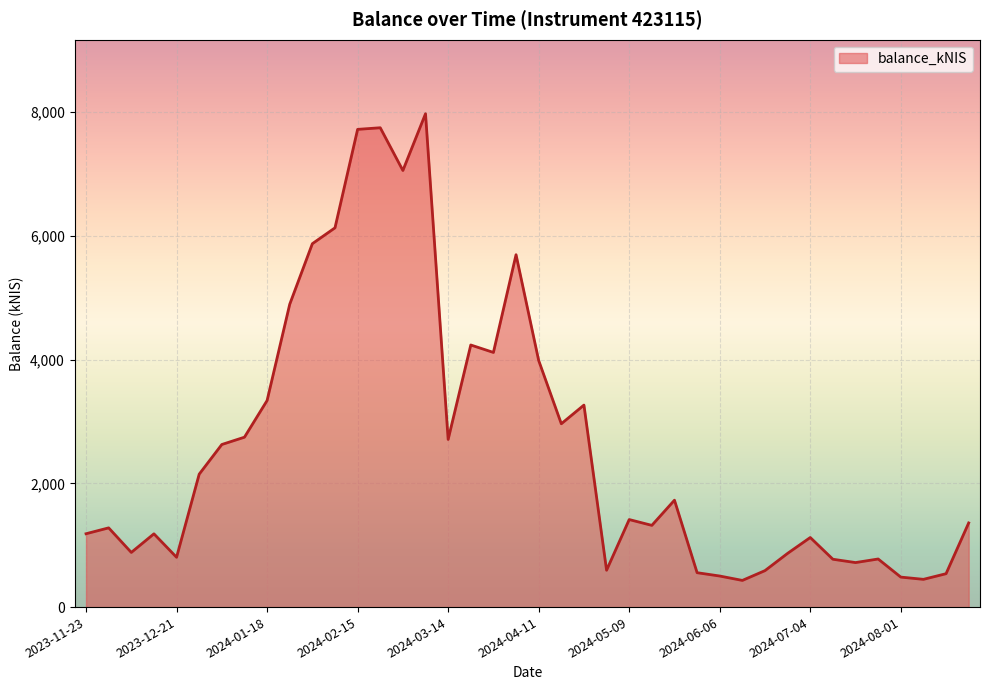

What is the maximum value shown in the chart?

7974.6